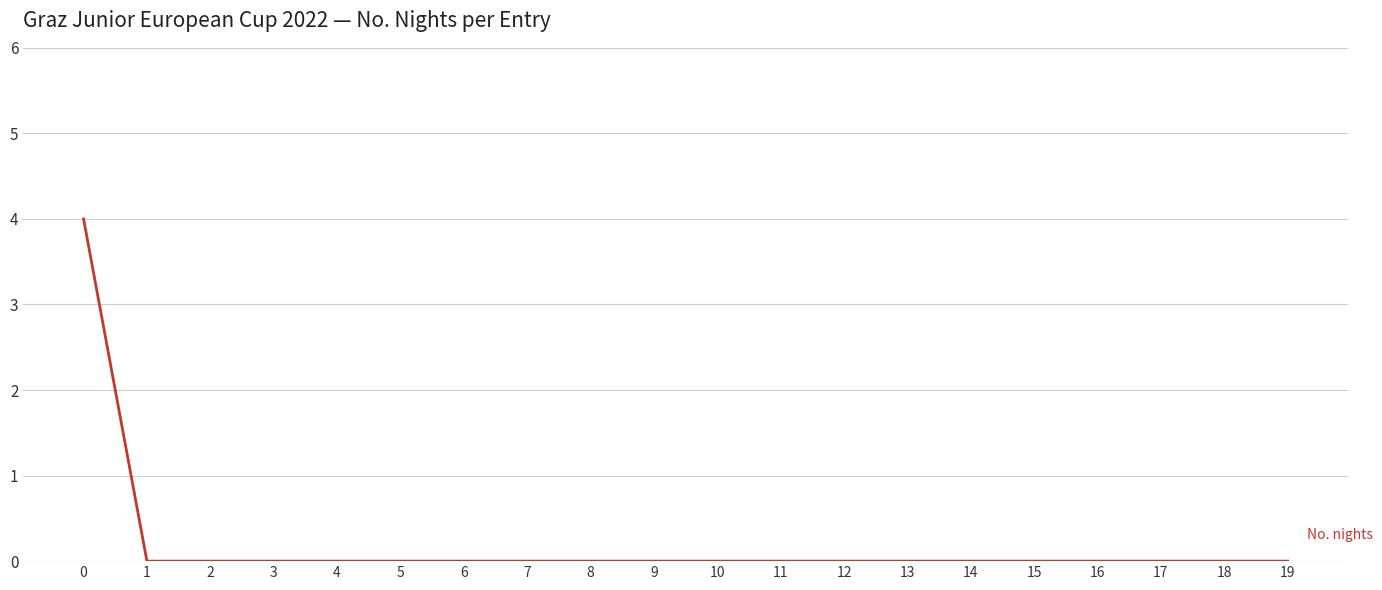

The value at 16 is -2. True or false?

False